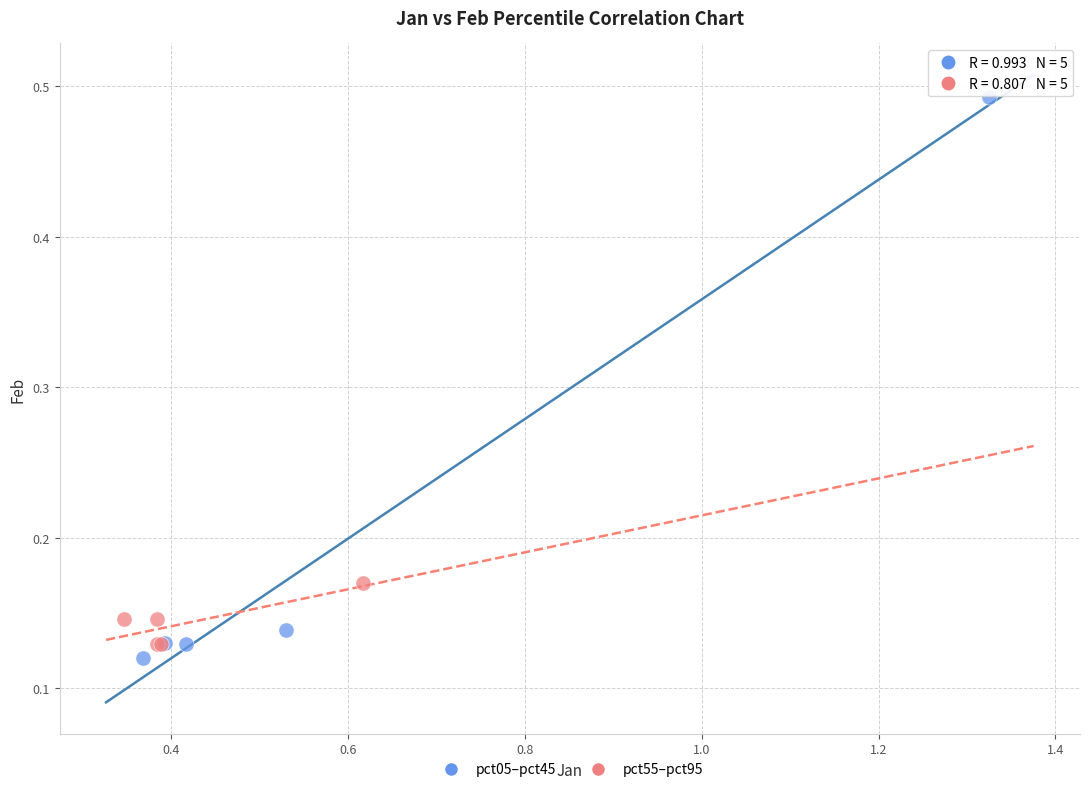

What are all the series names shown in the legend?

pct05–pct45, pct55–pct95